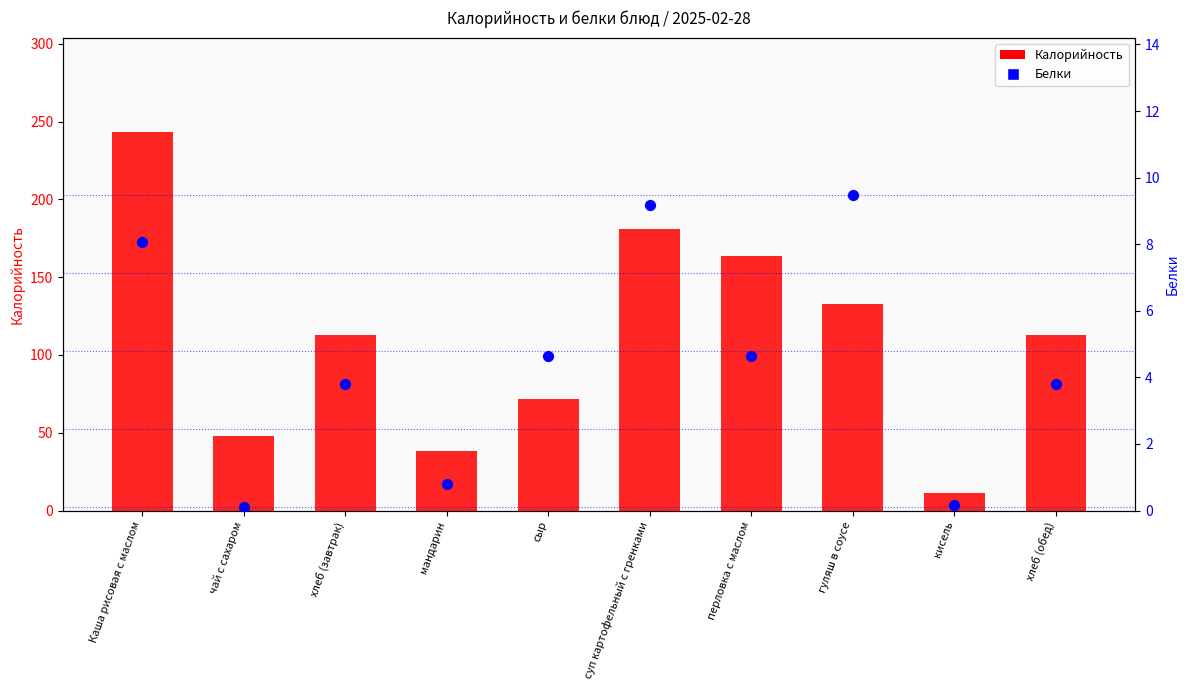

Which series has the widest spread of Y values?

Калорийность